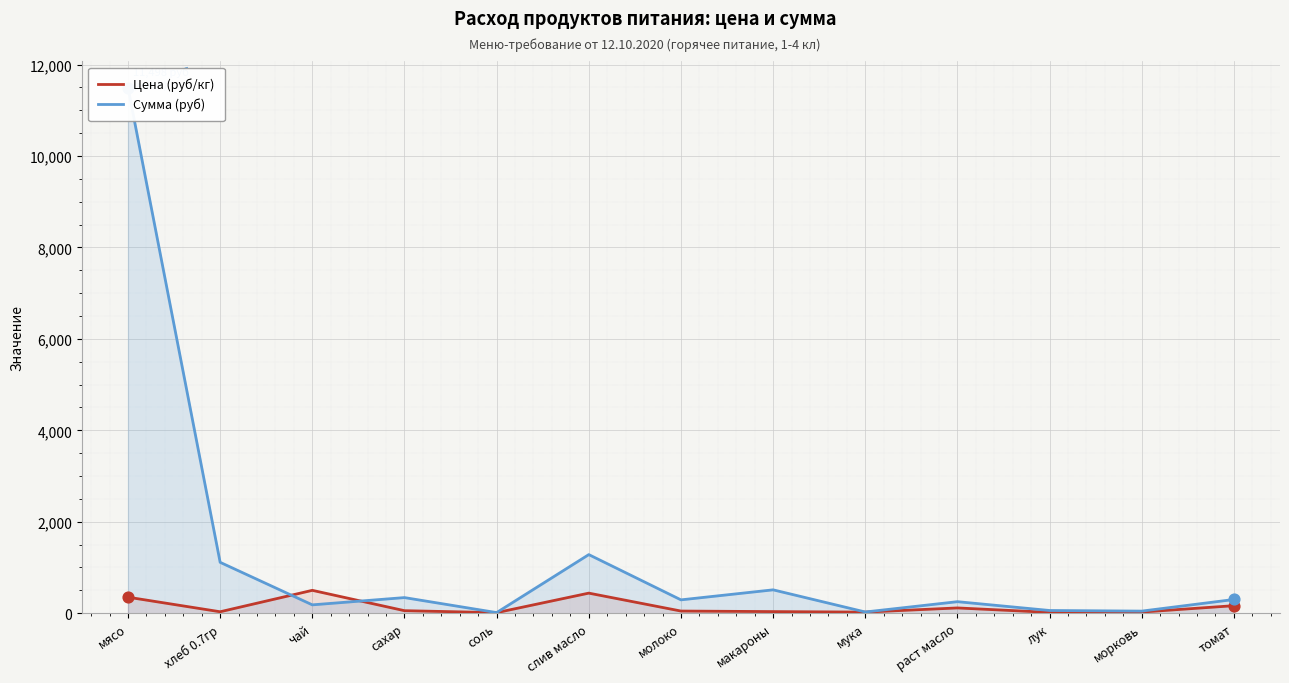

At which category is the sum across all series the highest?

мясо